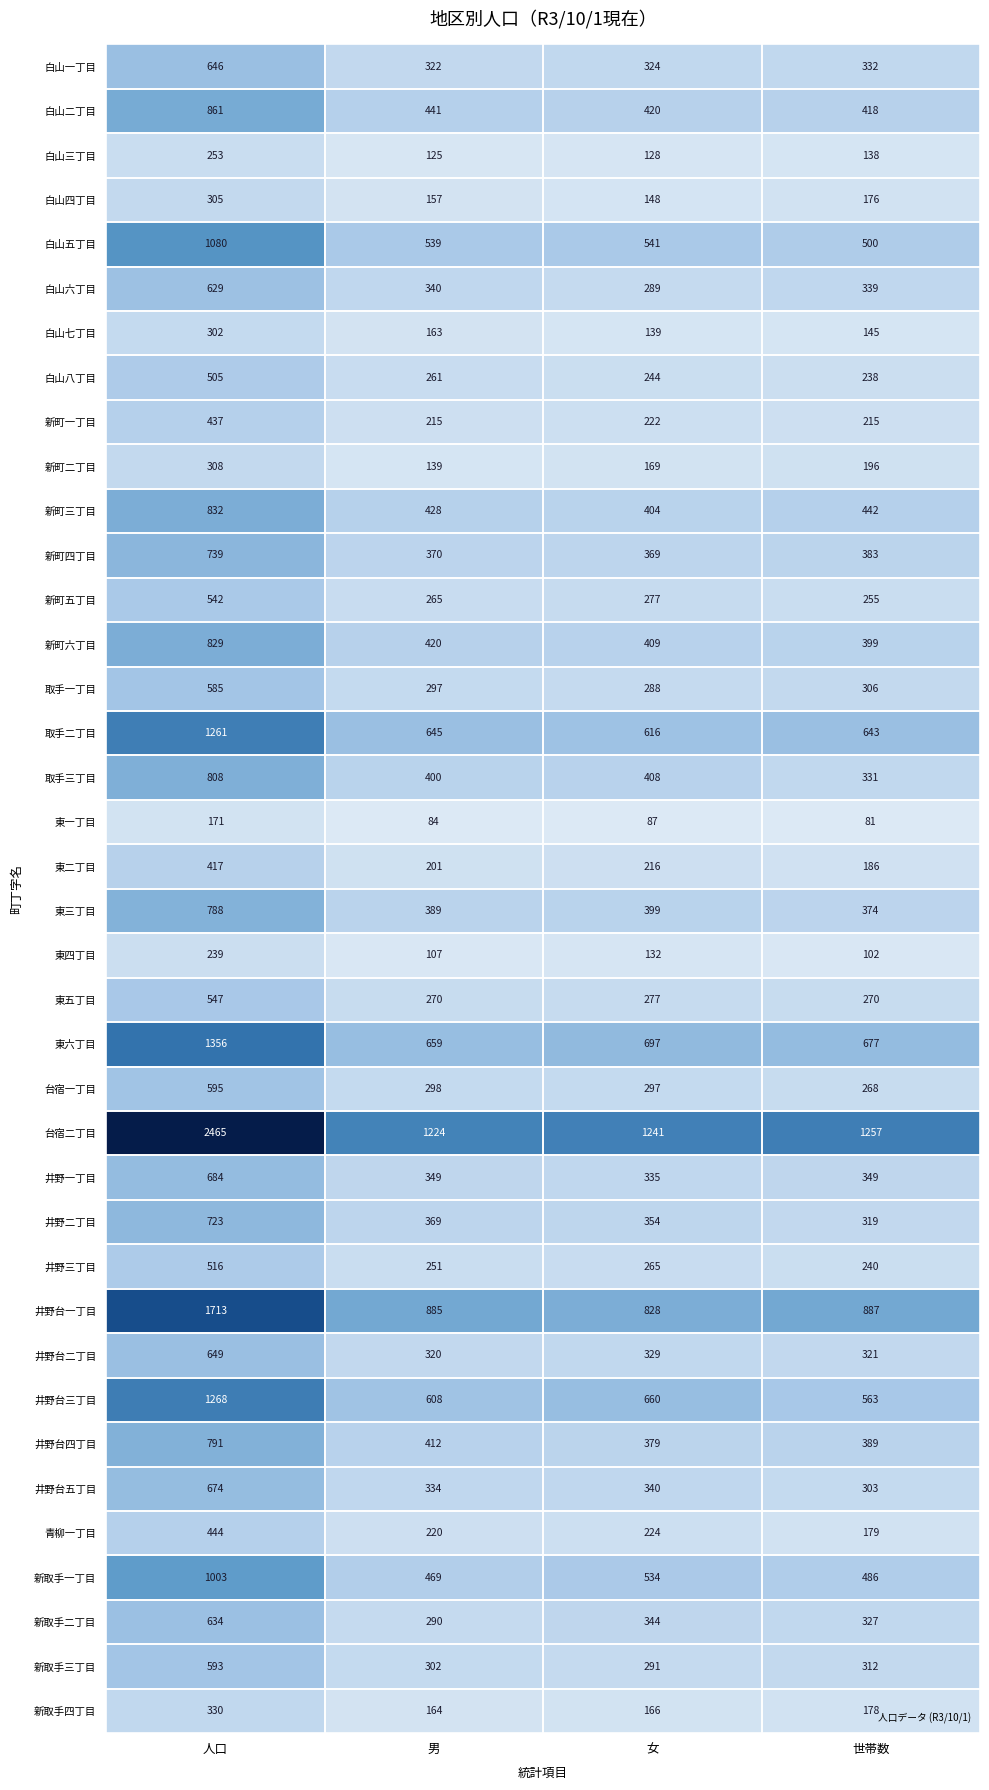

At which category is the sum across all series the highest?

人口